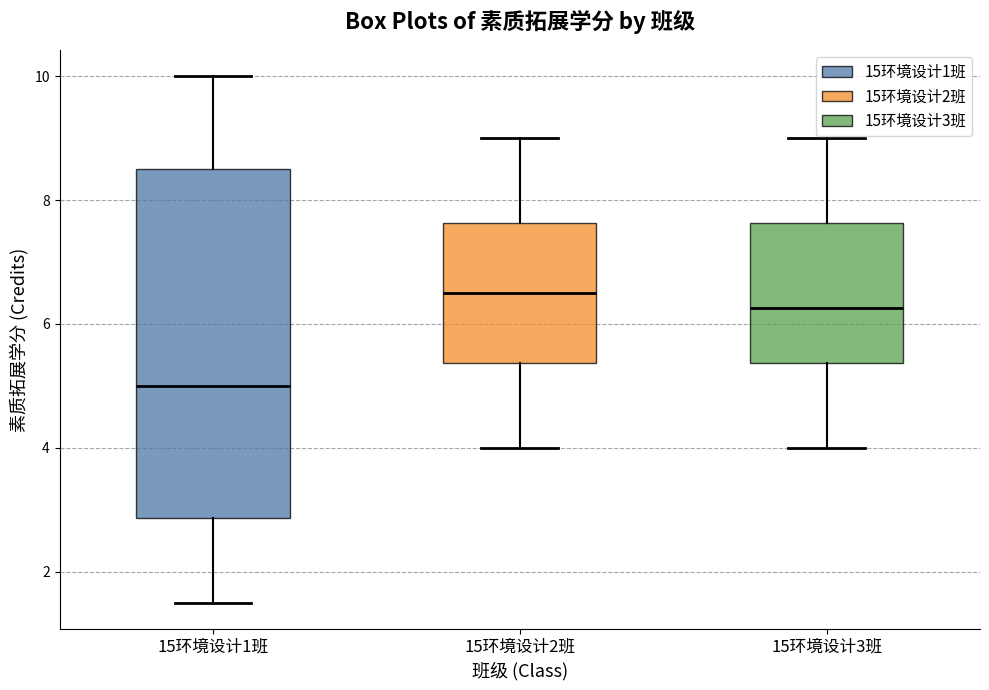

Comparing the boxes themselves (not the whiskers), which one is the tallest?

15环境设计1班